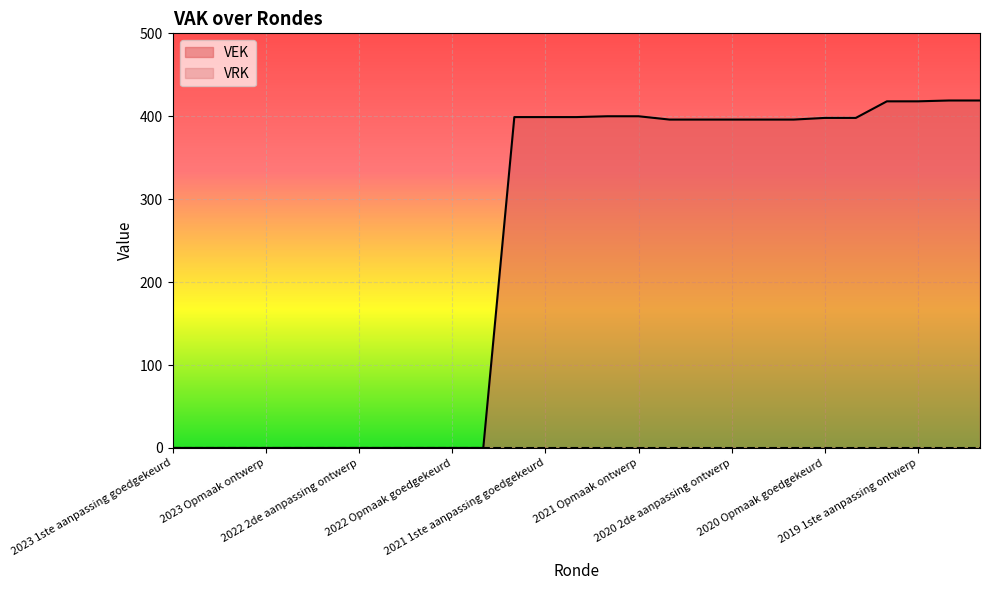

What is the greatest value displayed?

419